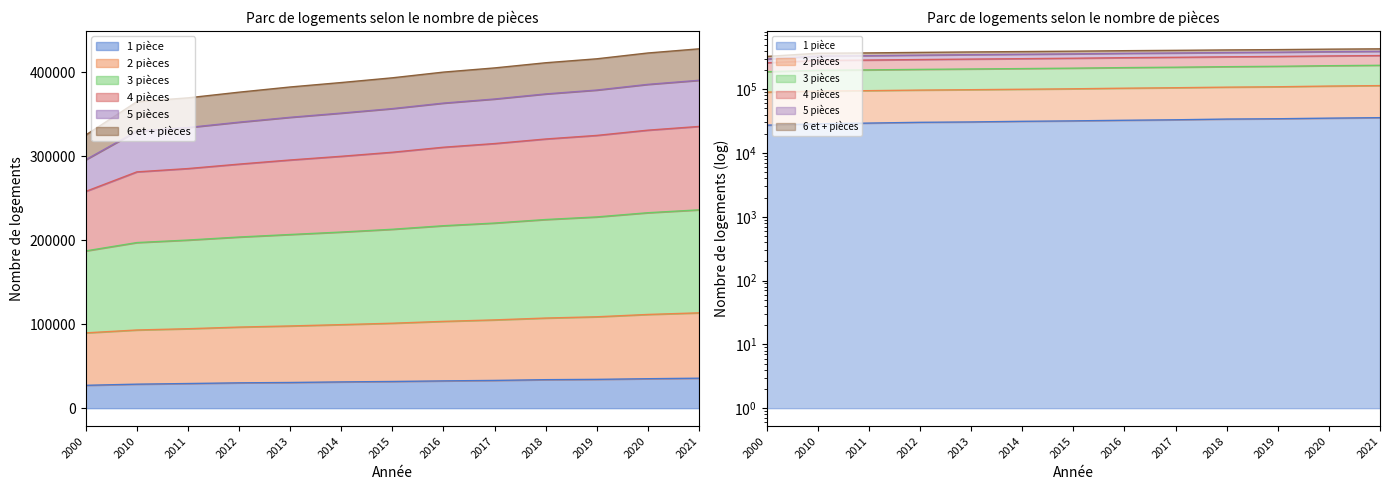

Where does the 3 pièces series first go above 304905?

2016